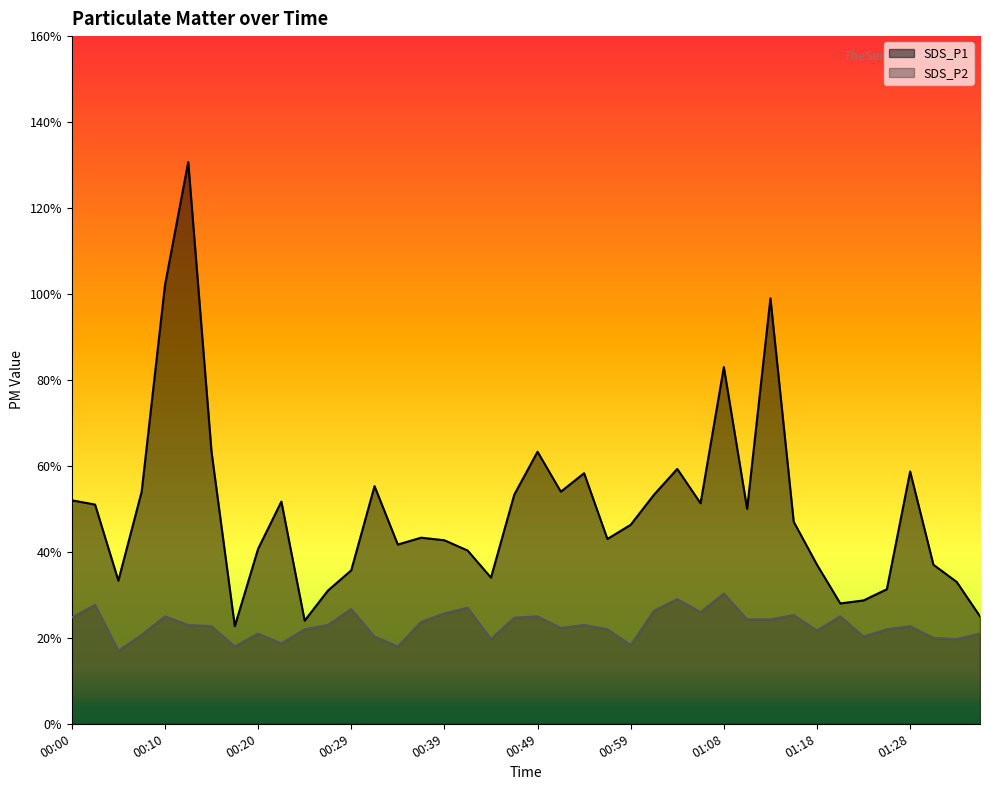

What position from the left is 01:30?

38